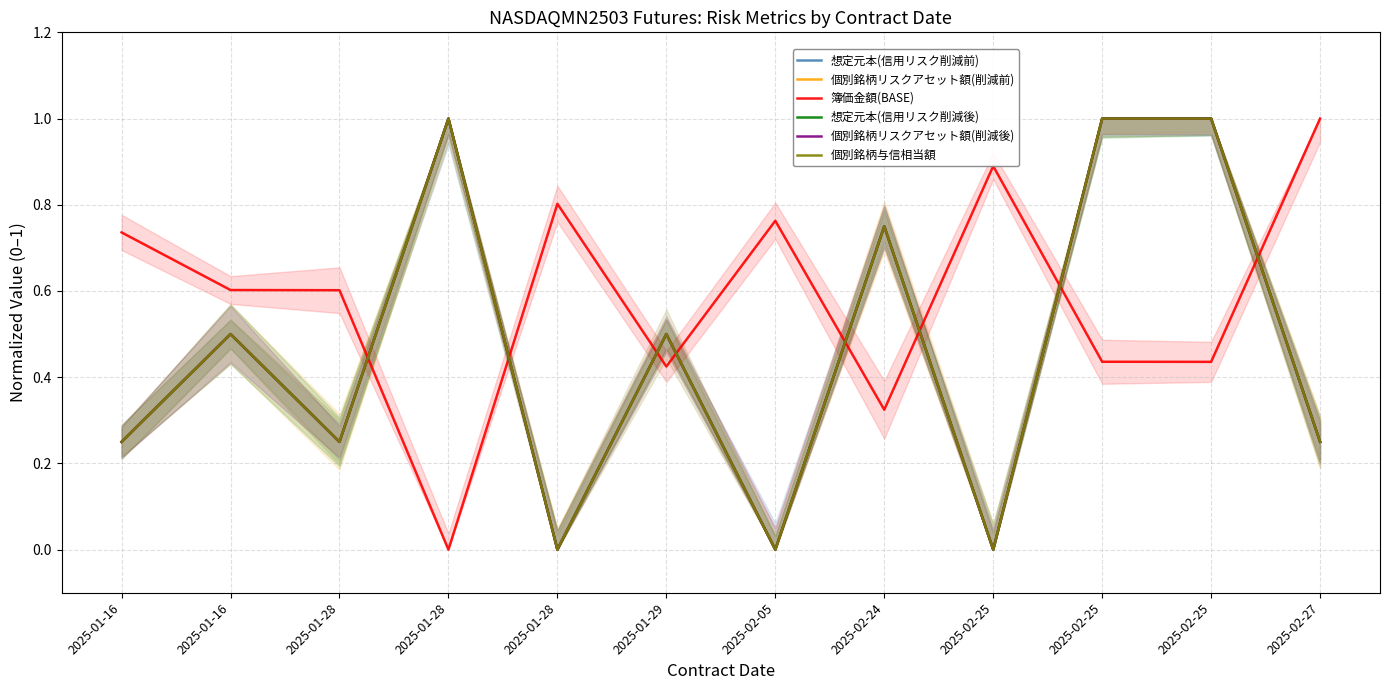

Between 2025-02-25 and 2025-02-27, which is larger?

2025-02-25